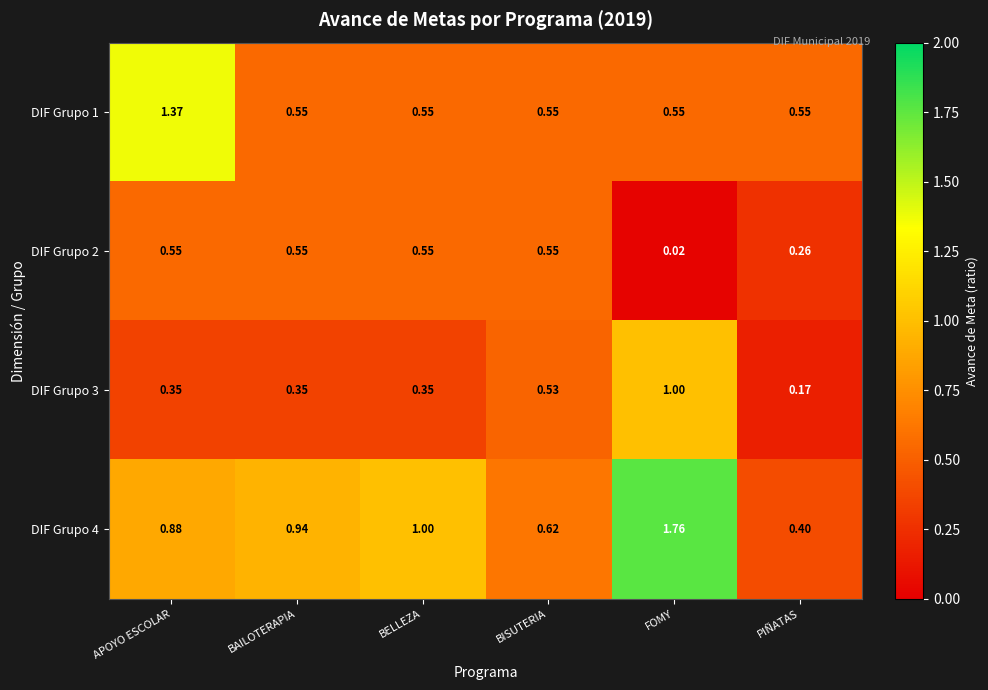

Is the value of DIF Grupo 3 at BELLEZA greater than the value of DIF Grupo 2 at BELLEZA?

No